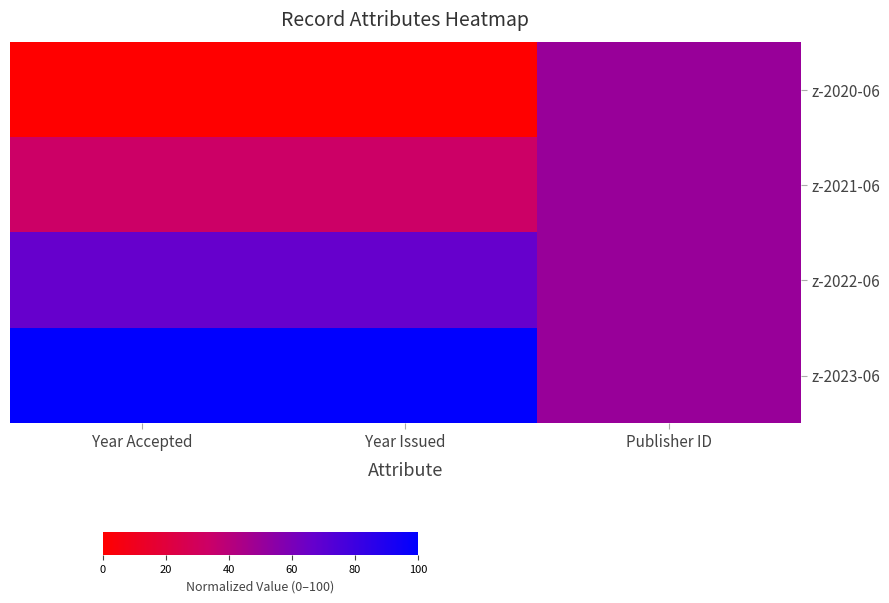

Rank the series by their average value, from highest to lowest.

z-2023-06, z-2022-06, z-2021-06, z-2020-06